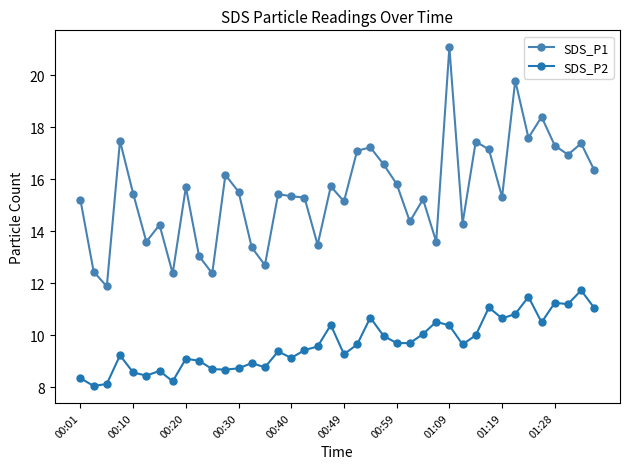

What is the value of the SDS_P2 point at the 8th from the left?

8.2